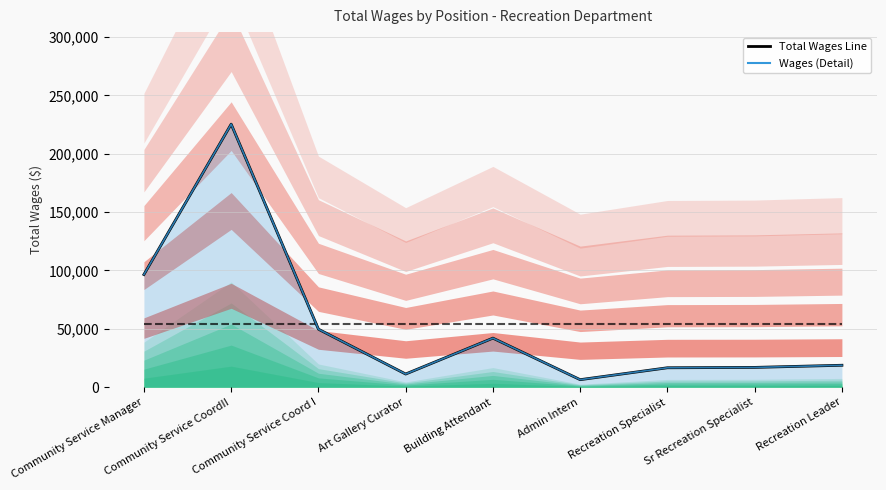

Which series ends up on top after the final intersection of Wages (Detail) and Mean Wages?

Mean Wages